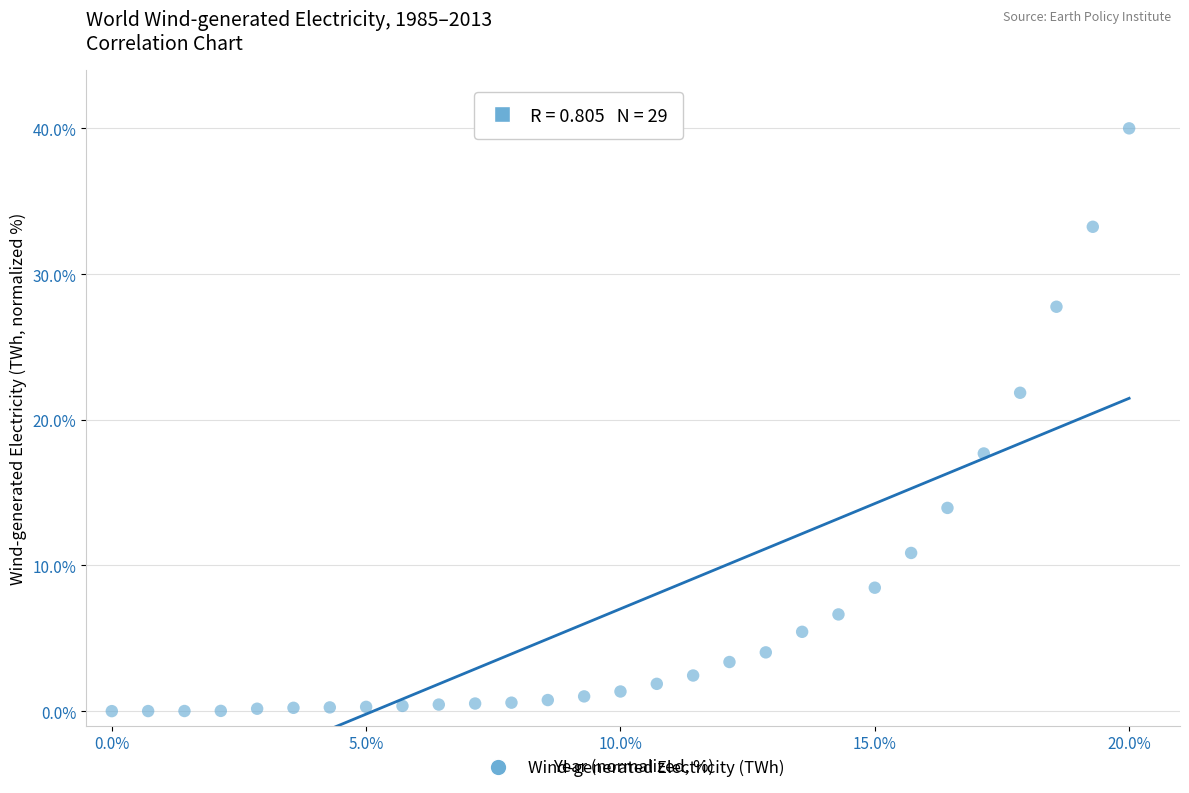

What Y value in the scatter plot is closest to 20?

21.9